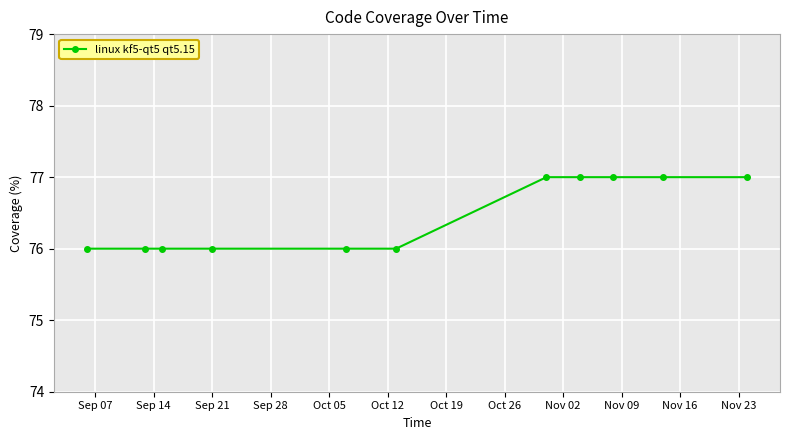

What is the value of the 2nd point from the left?

76